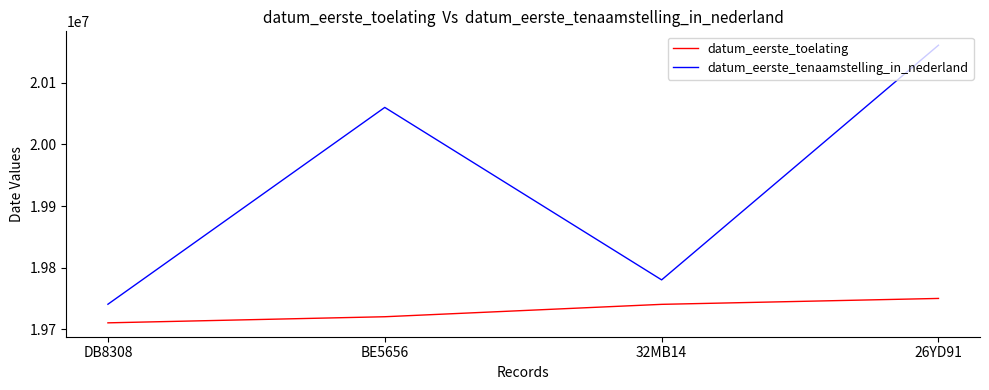

The datum_eerste_tenaamstelling_in_nederland series shows 9195435 at 32MB14. True or false?

False